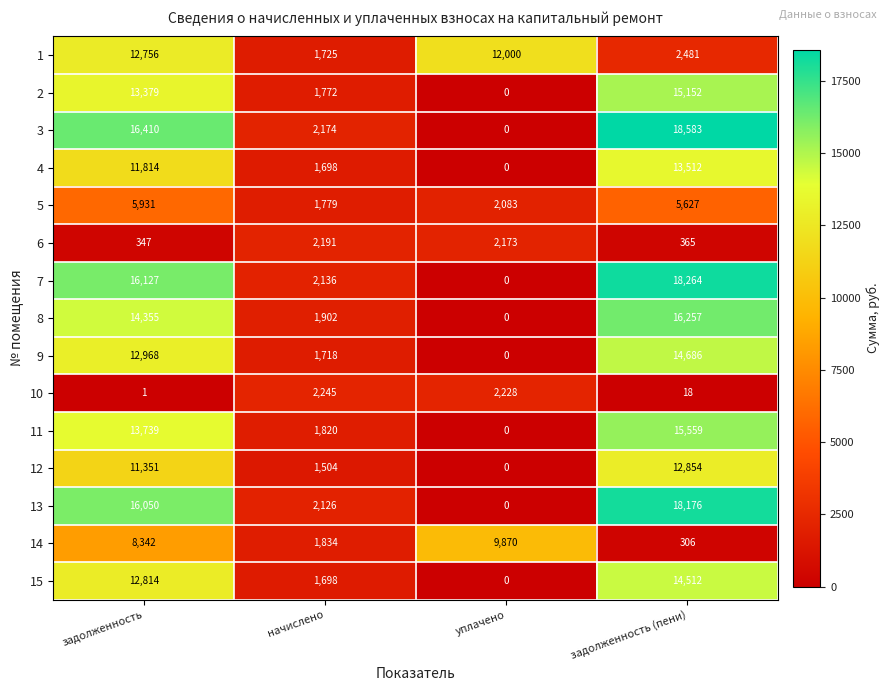

Which series has the largest total across all categories?

3